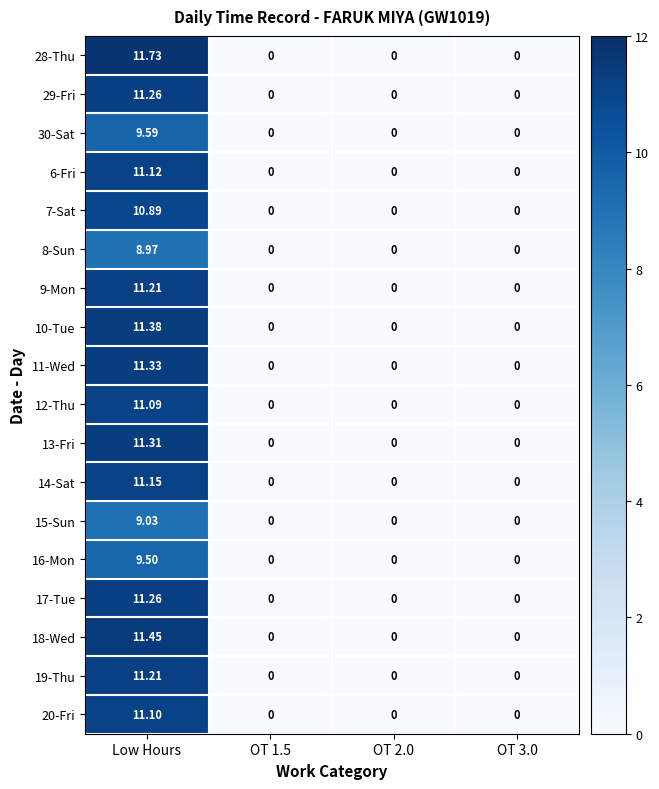

At which category is the sum across all series the highest?

Low Hours